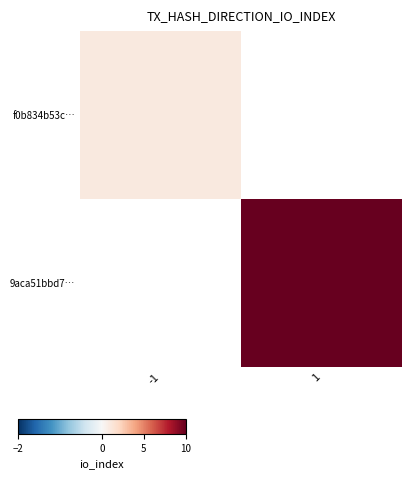

The value of f0b834b53c… at -1 is 1.0. True or false?

True